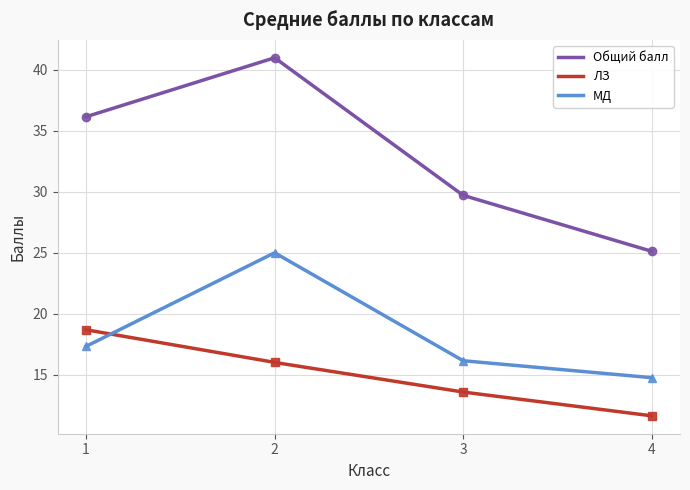

What are all the series names shown in the legend?

Общий балл, ЛЗ, МД